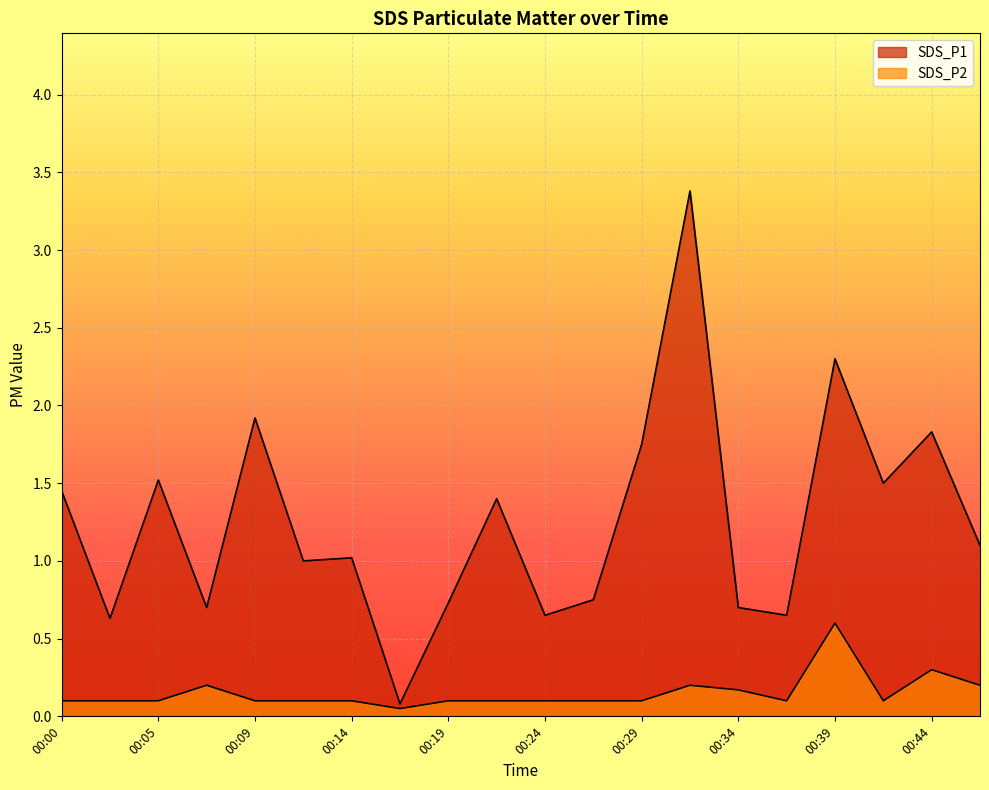

What is the sum of all SDS_P1 values?

25.1